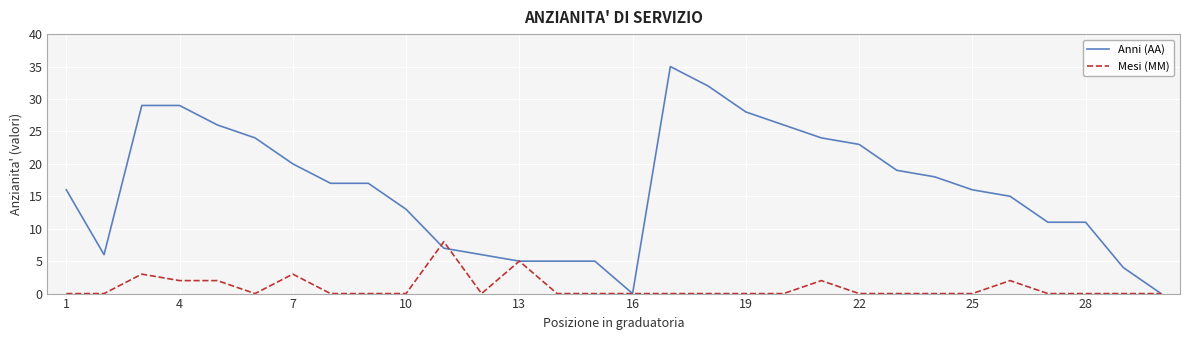

List the series in order of their peak value, lowest first.

Mesi (MM), Anni (AA)